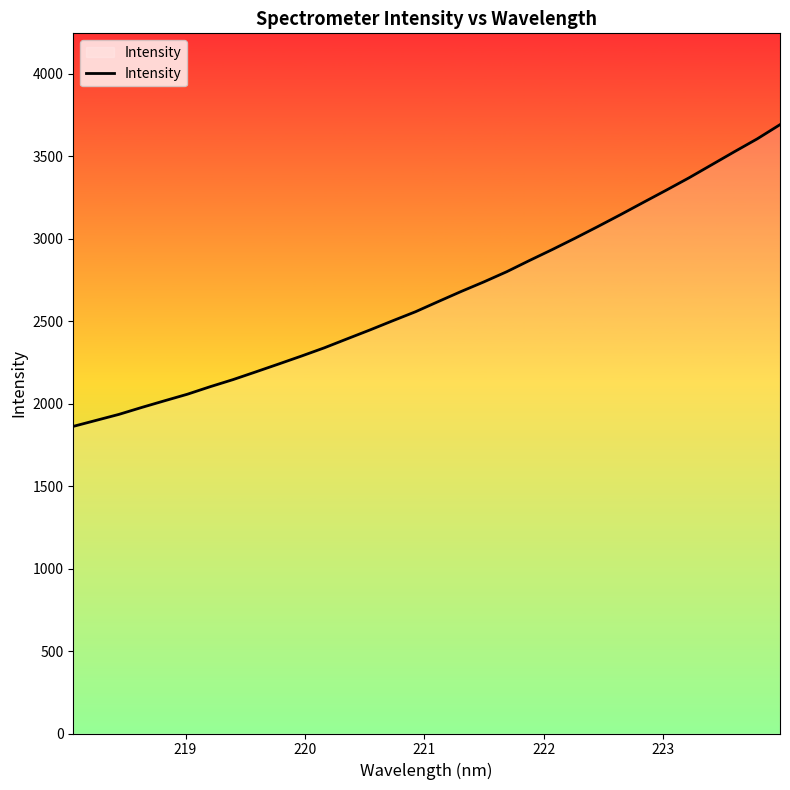

What is the difference between the maximum and minimum values?

1829.1